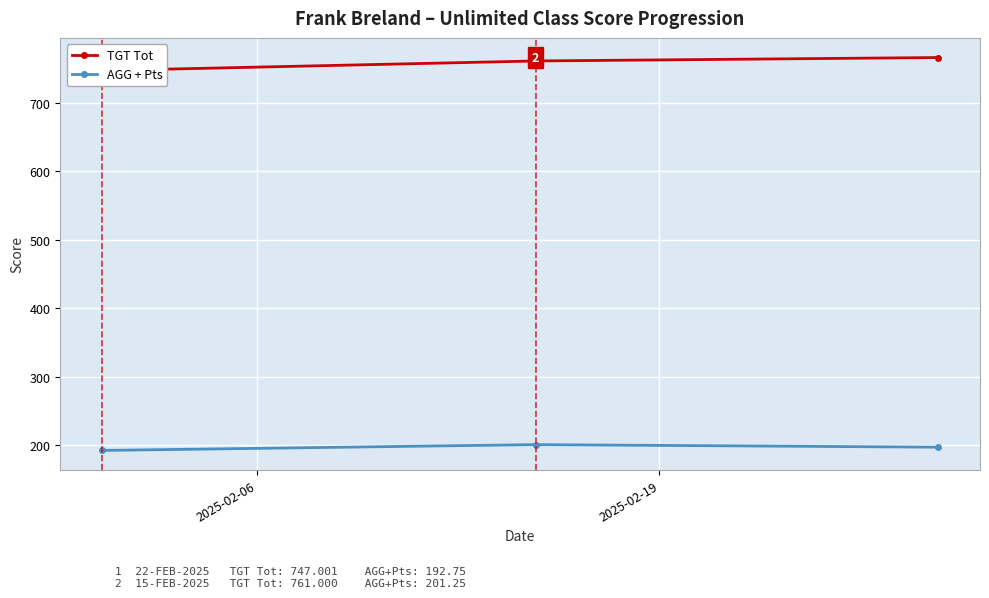

Rank the series by their maximum value, from lowest to highest.

AGG + Pts, TGT Tot